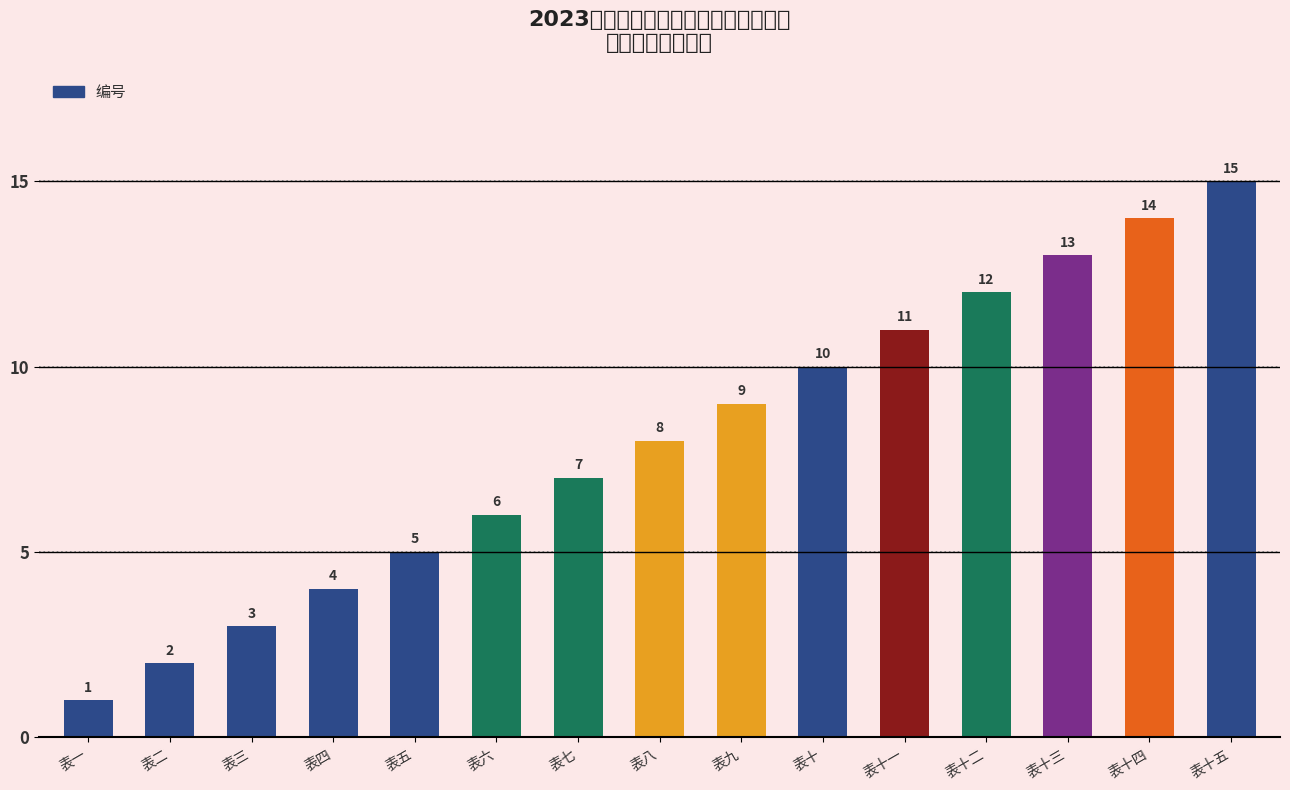

Does the chart contain any negative values?

No